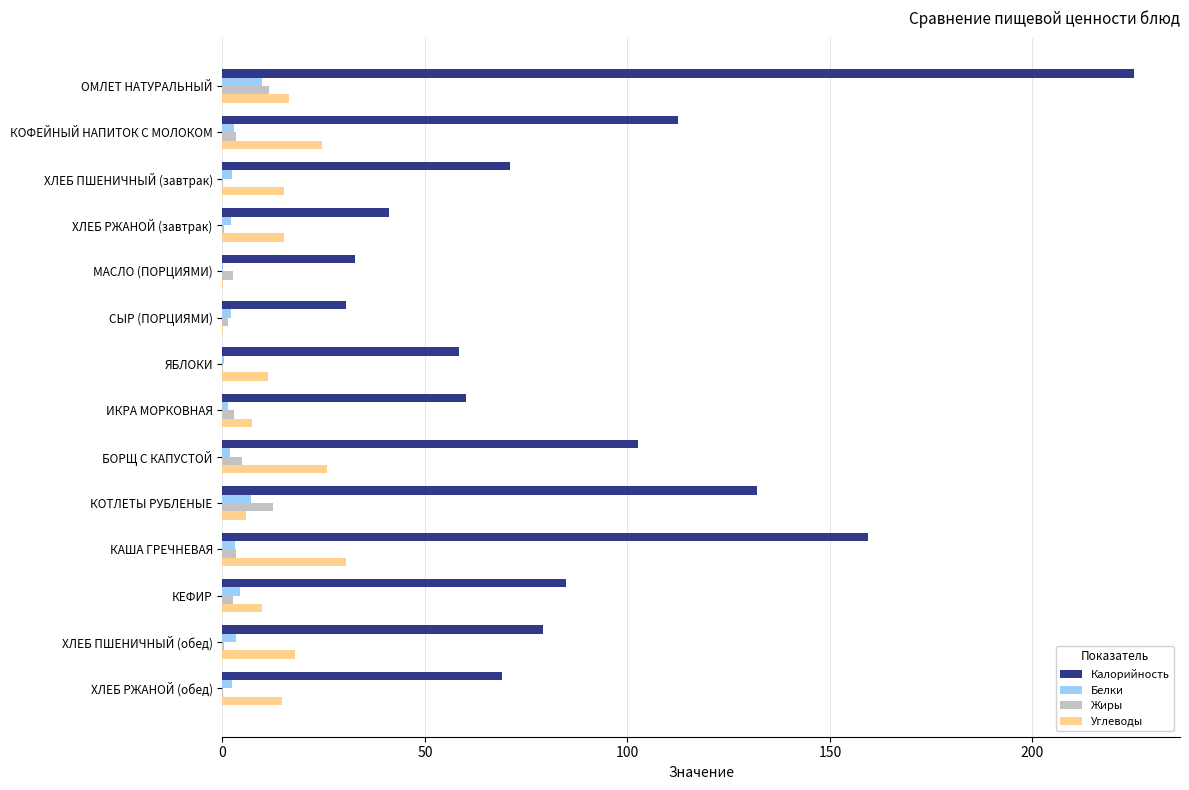

What are all the series names shown in the legend?

Калорийность, Белки, Жиры, Углеводы